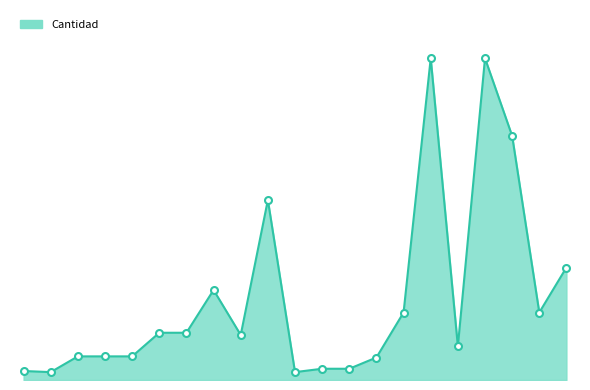

What is the value of the 9th point from the left?

40